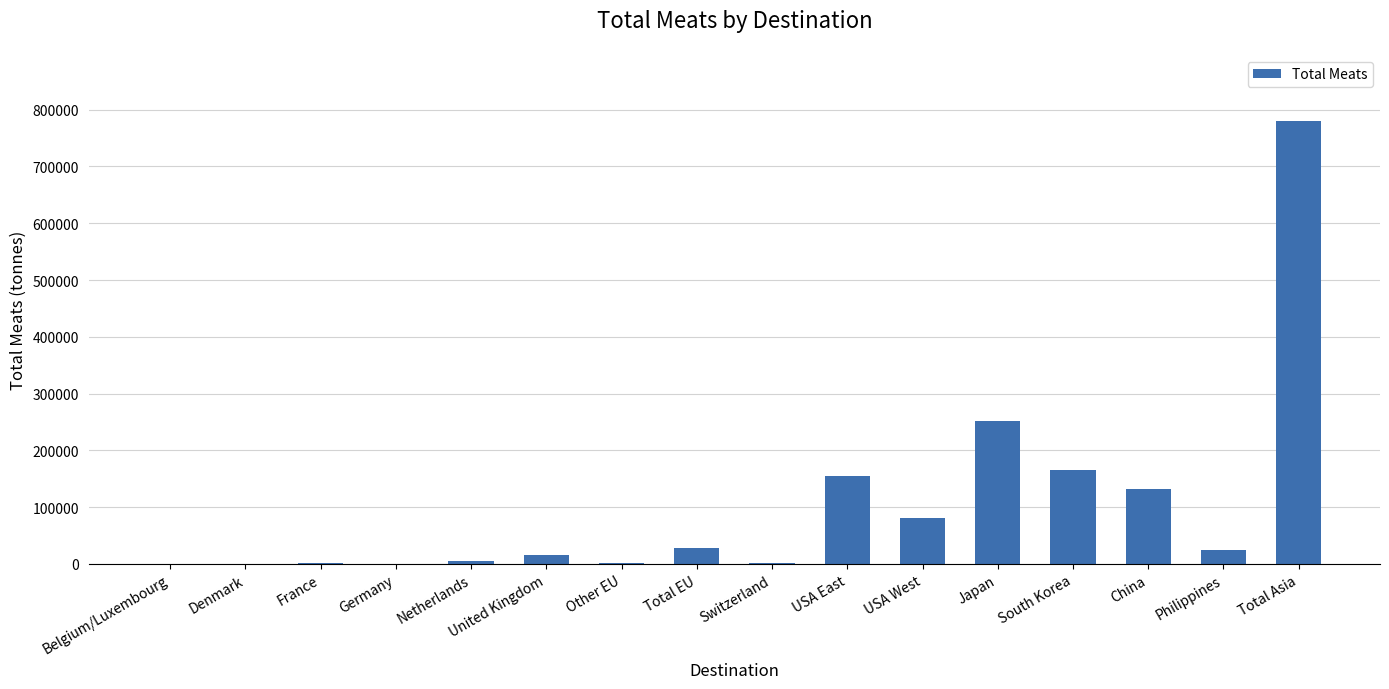

Where is the data nearest to the value 390160?

Japan